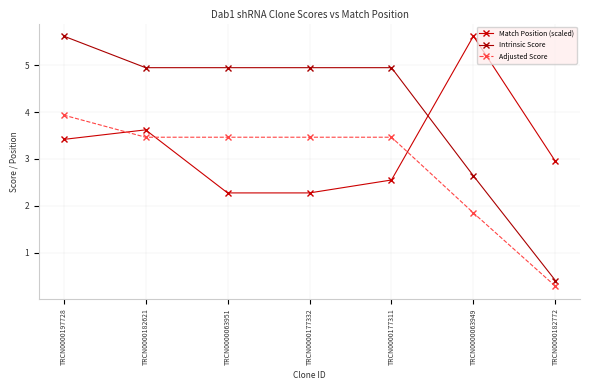

At which category does the chart reach its peak across all series?

TRCN0000063949